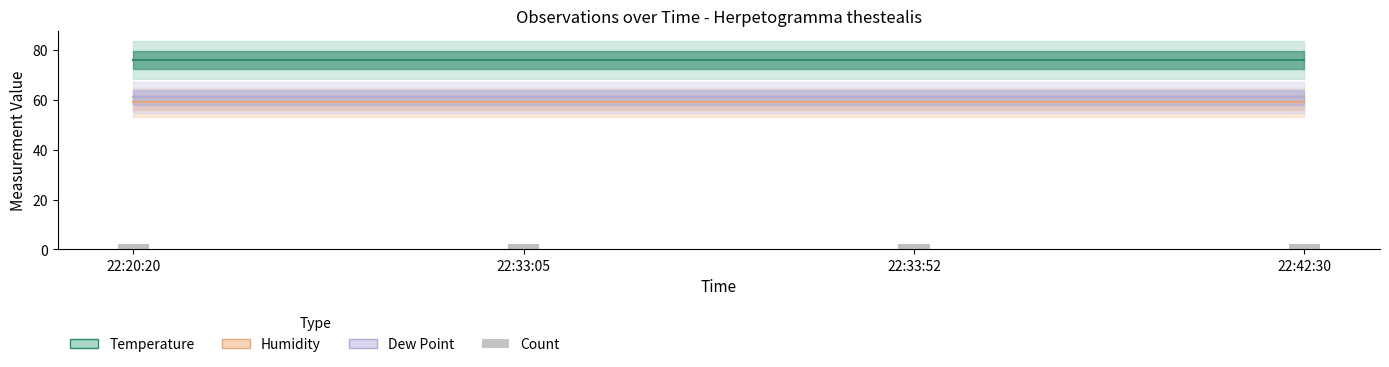

How many groups of bars are there?

4